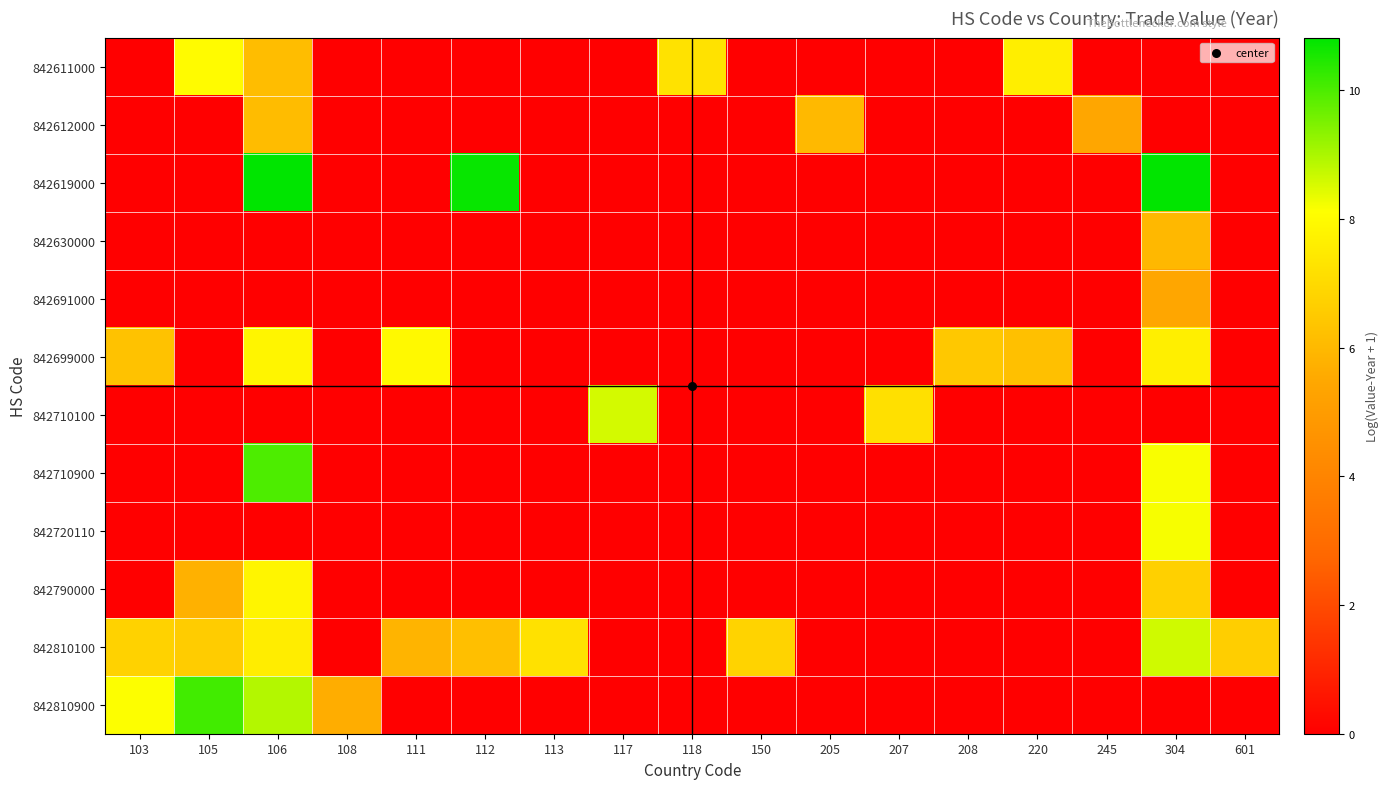

At 103, list the series in order from smallest to largest.

842611000, 842612000, 842619000, 842630000, 842691000, 842710100, 842710900, 842720110, 842790000, 842699000, 842810100, 842810900